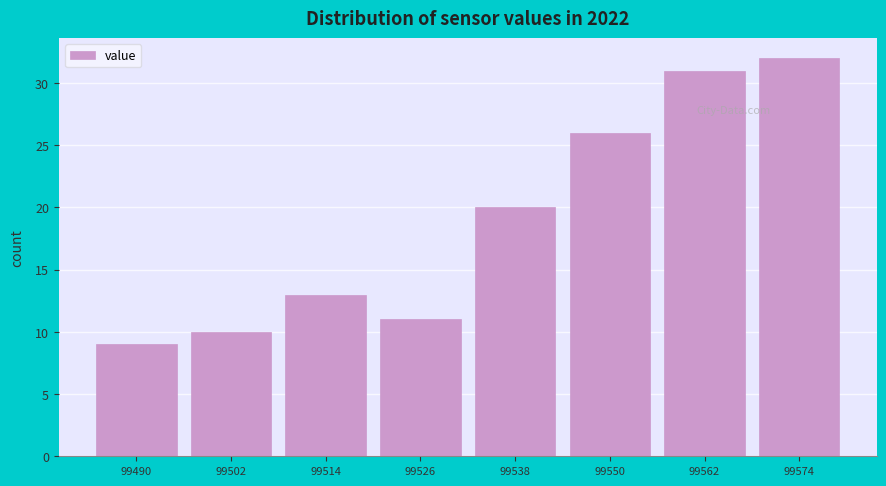

Reading left to right, extract all data points from this chart.

99490=9	99502=10	99514=13	99526=11	99538=20	99550=26	99562=31	99574=32